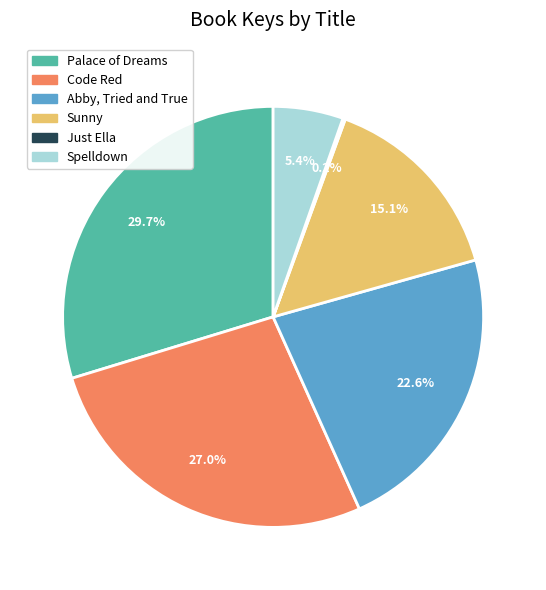

Is there a majority slice in this chart?

No